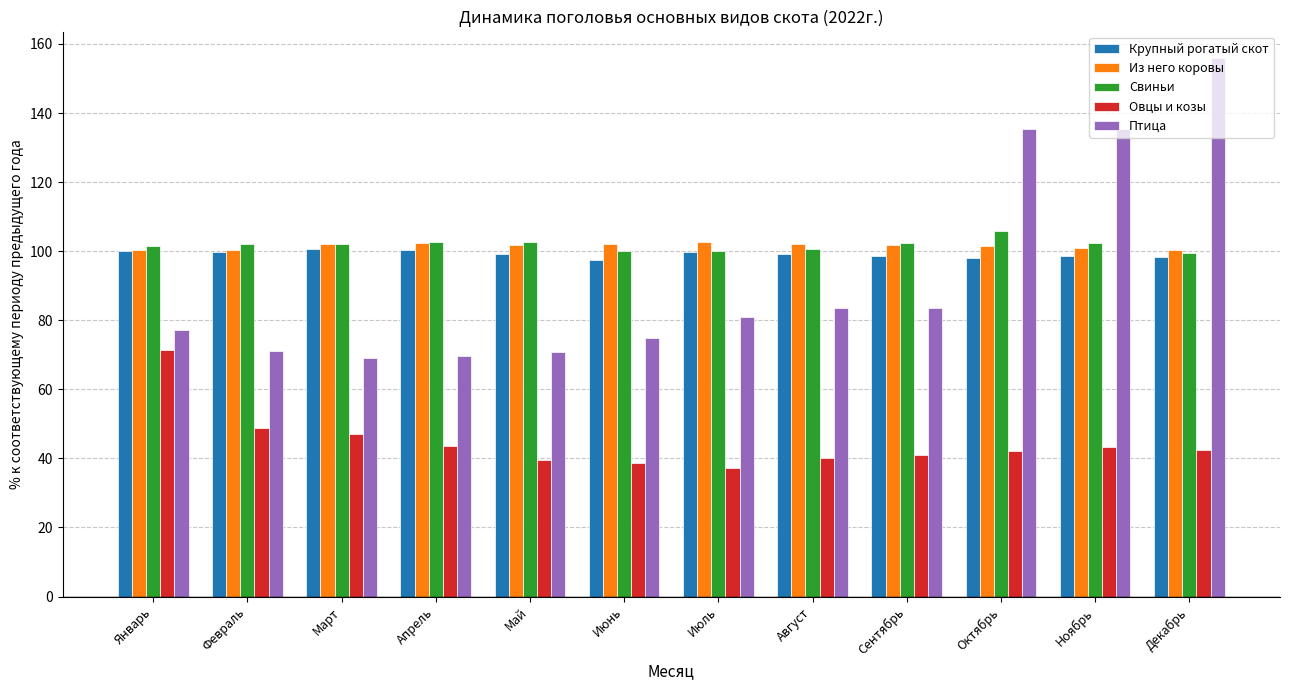

What is the total value across all series at Декабрь?

496.3